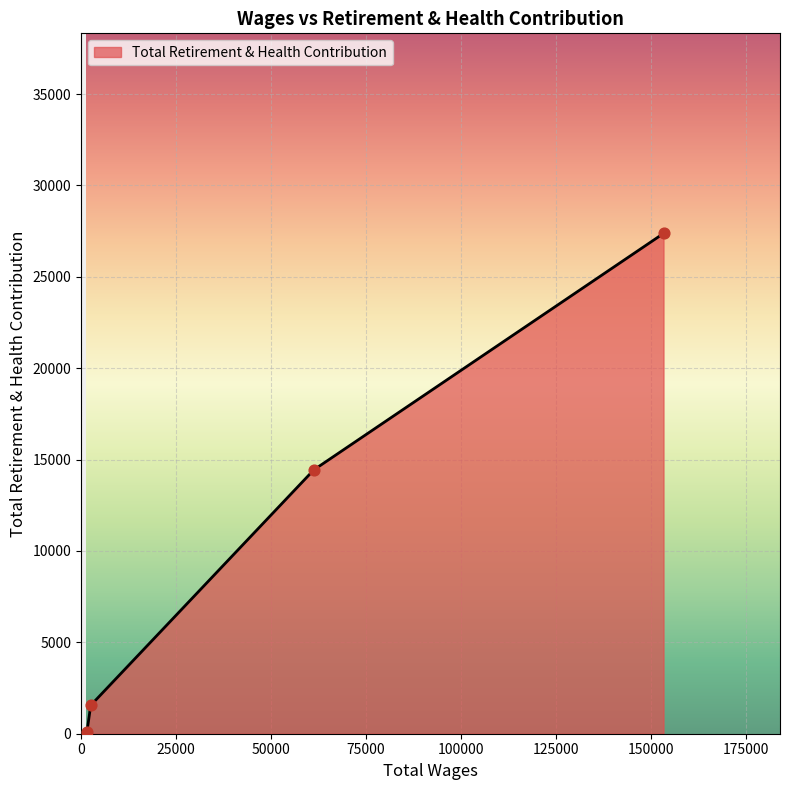

True or false: there are more than 2 points higher than both neighbors.

False